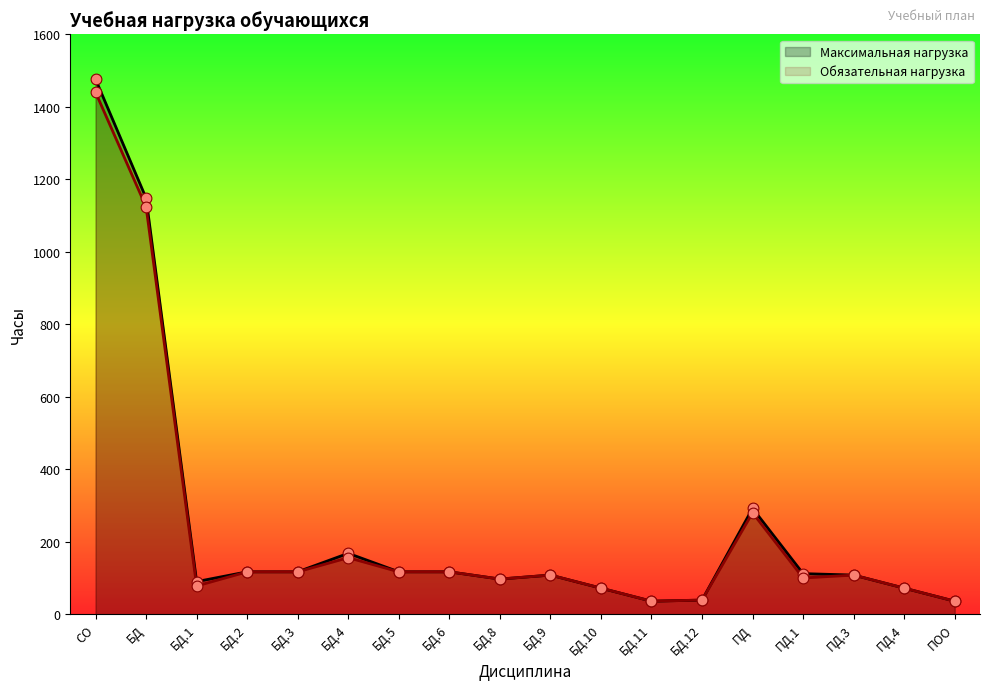

Which series reaches the maximum Y coordinate?

Максимальная нагрузка